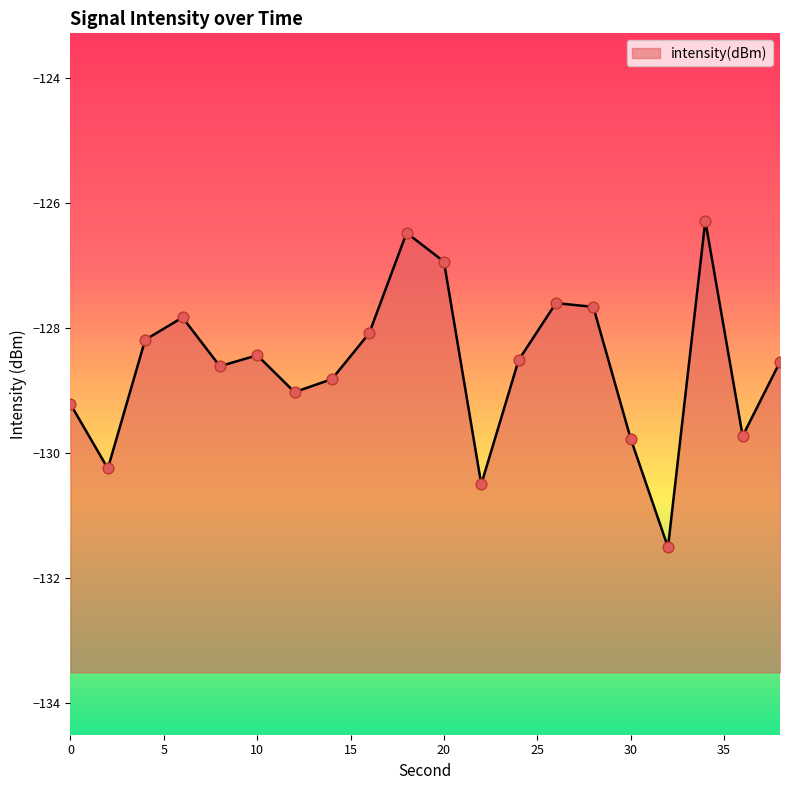

Which has a higher value, 4 or 8?

4